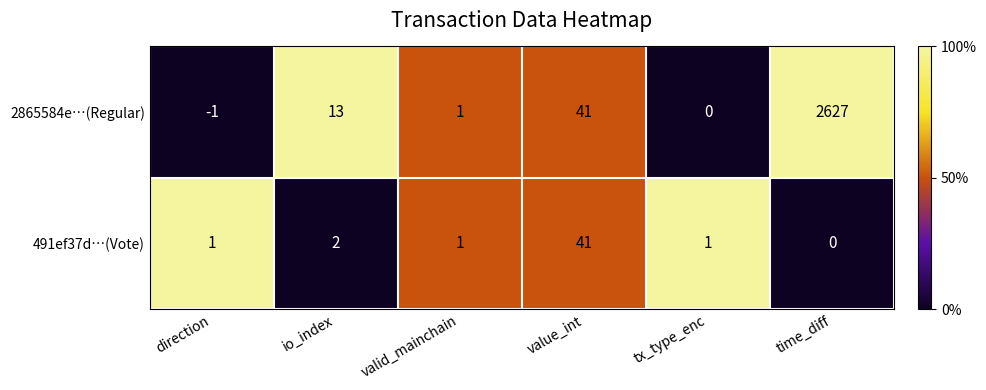

What is the total value across all series at tx_type_enc?

1